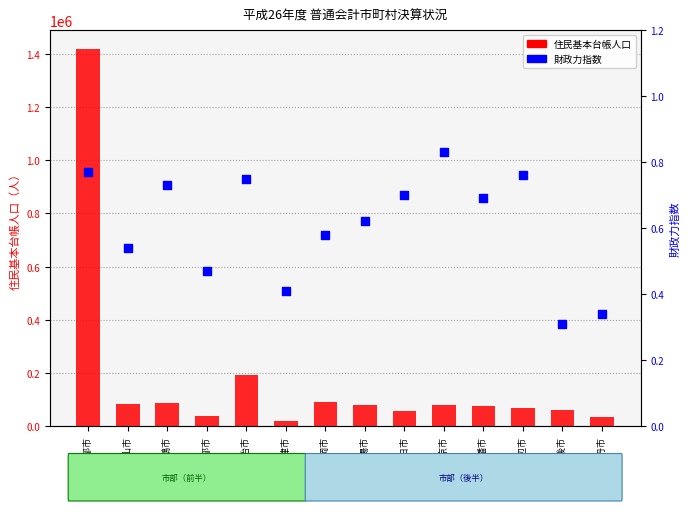

What are all the series names shown in the legend?

住民基本台帳人口, 財政力指数